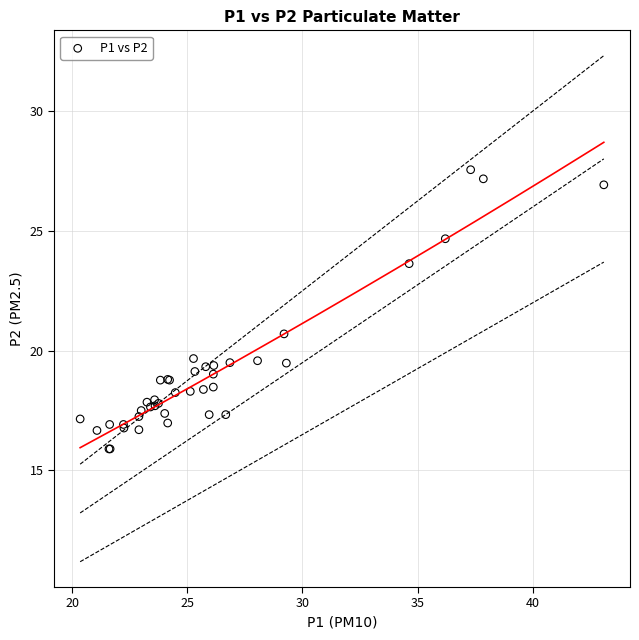

What Y value in the scatter plot is closest to 21?

20.7